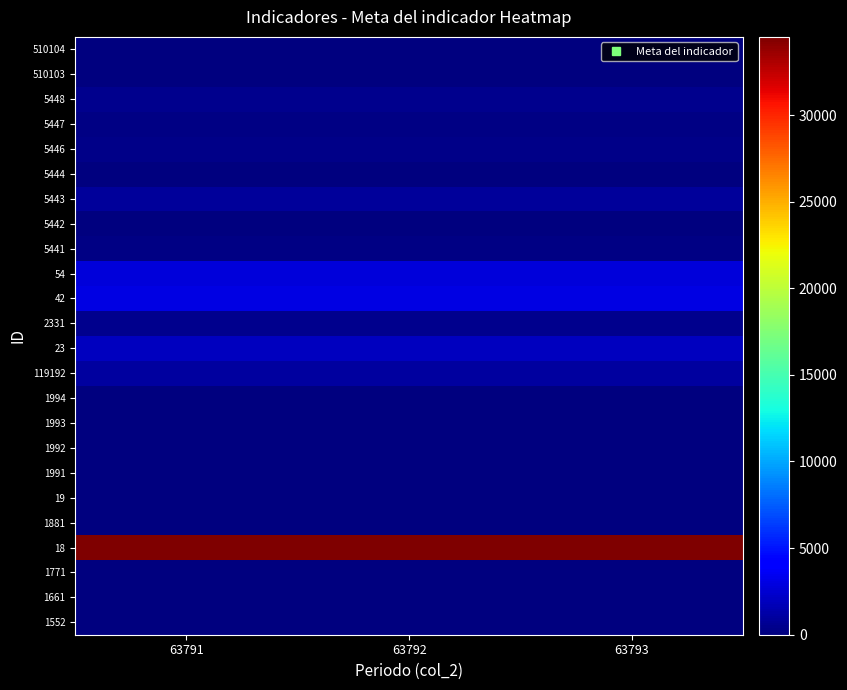

At how many categories does at least one series exceed 6311?

3